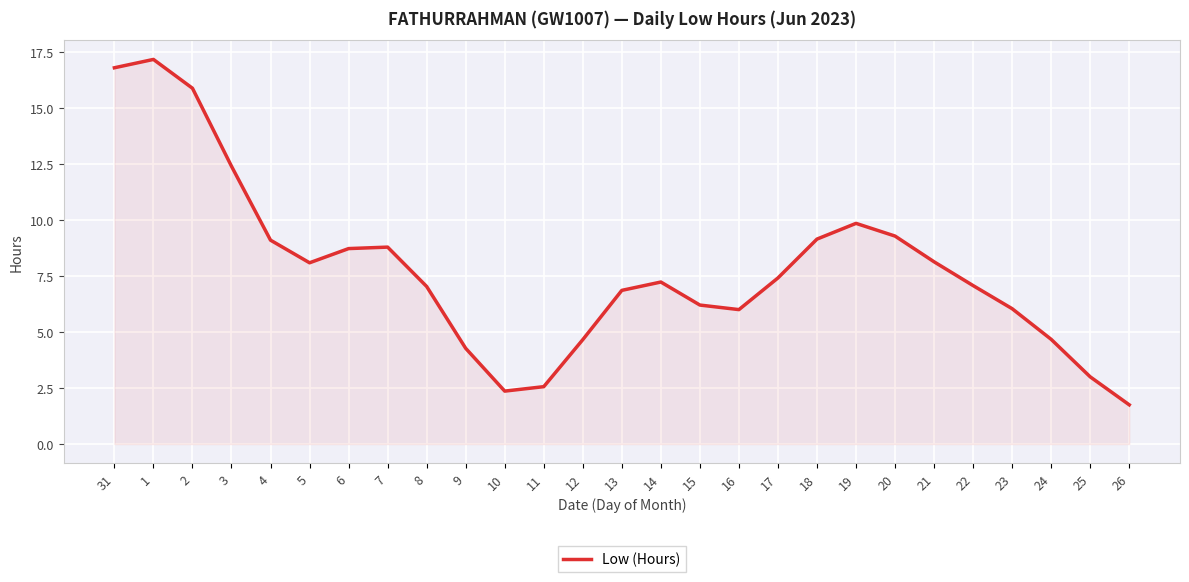

The chart shows a value of 3.7 at 22. True or false?

False